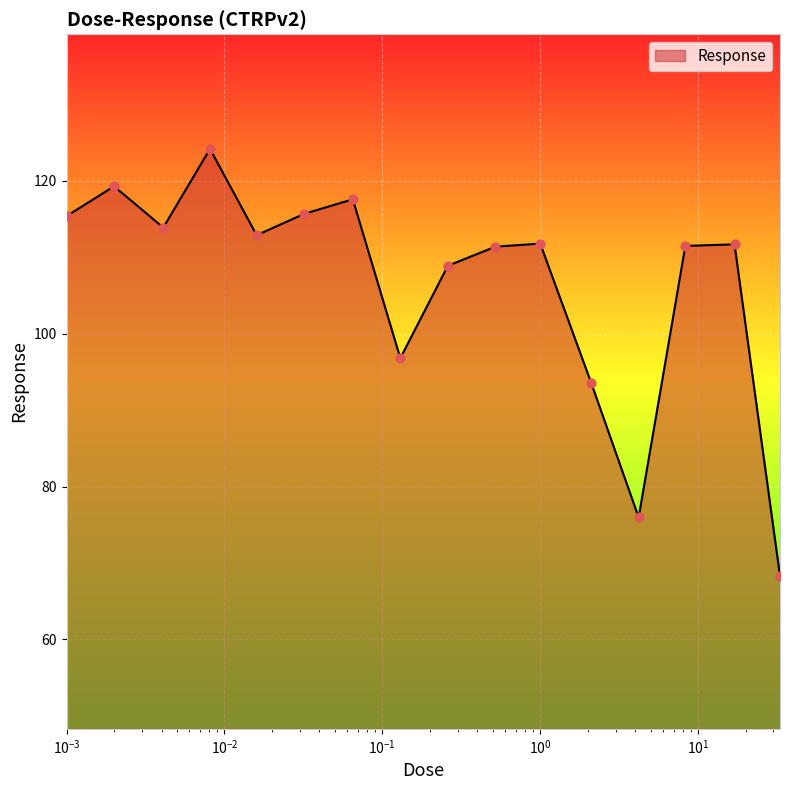

What is the greatest value displayed?

124.2